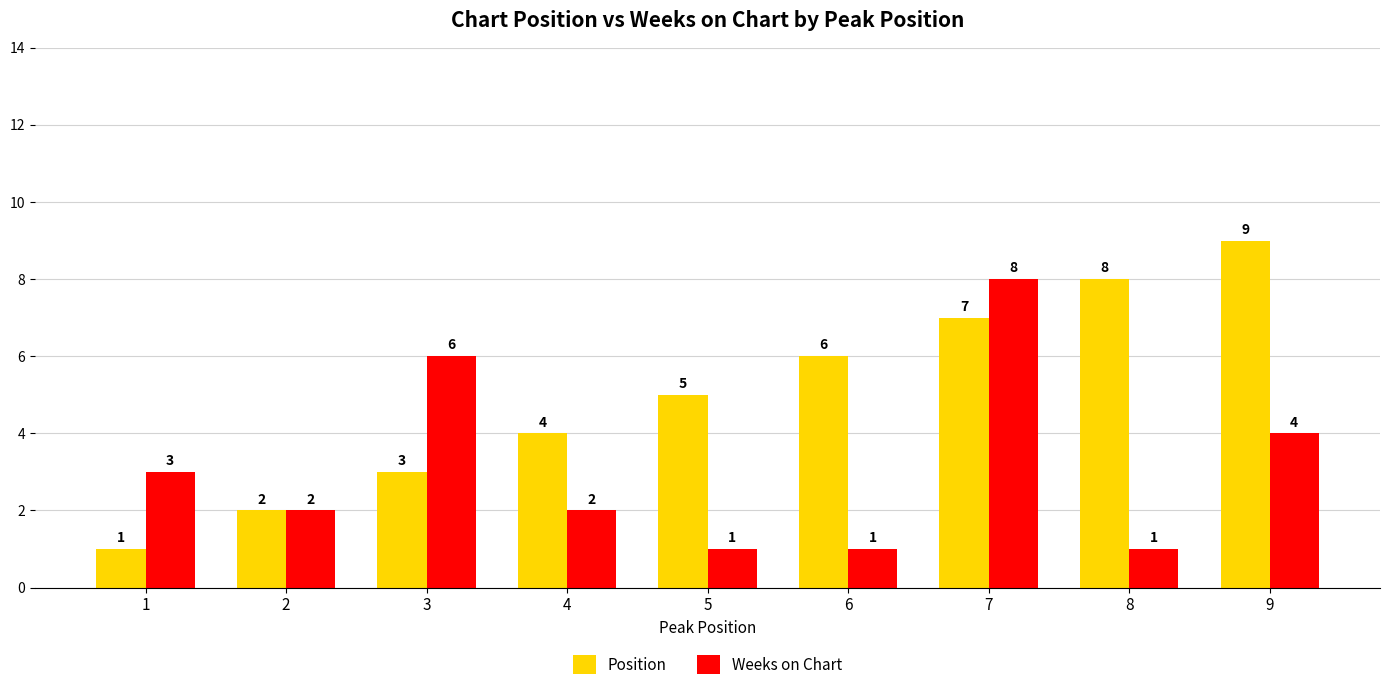

How many distinct data groups are displayed?

2